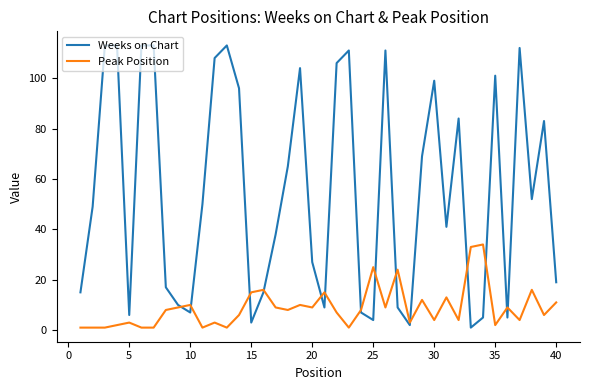

Rank the series by their maximum value, from lowest to highest.

Peak Position, Weeks on Chart